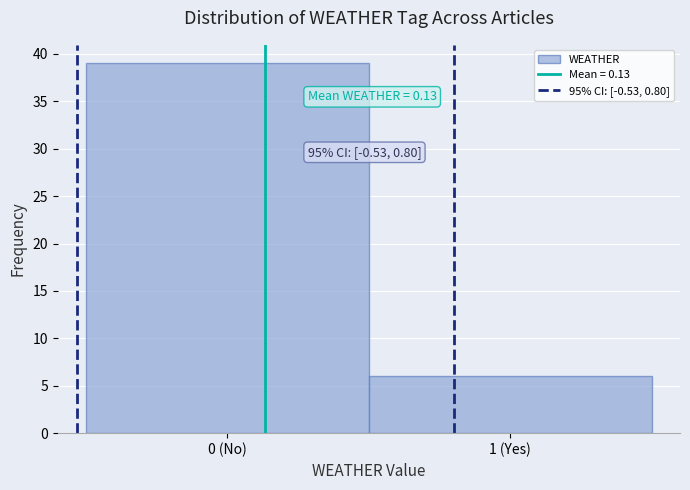

Reading right to left, extract all data points from this chart.

6	39